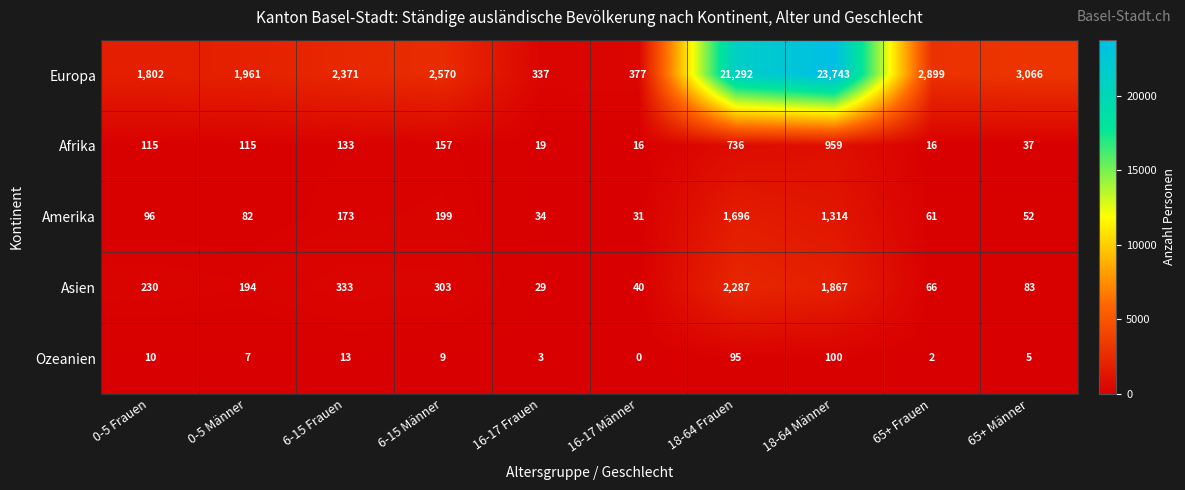

Which series changed the most between 16-17 Frauen and 65+ Männer?

Europa